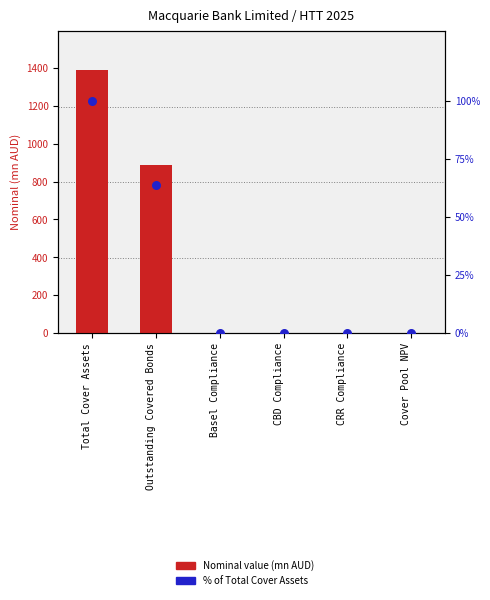

Which series reaches the maximum Y coordinate?

Nominal value (mn AUD)